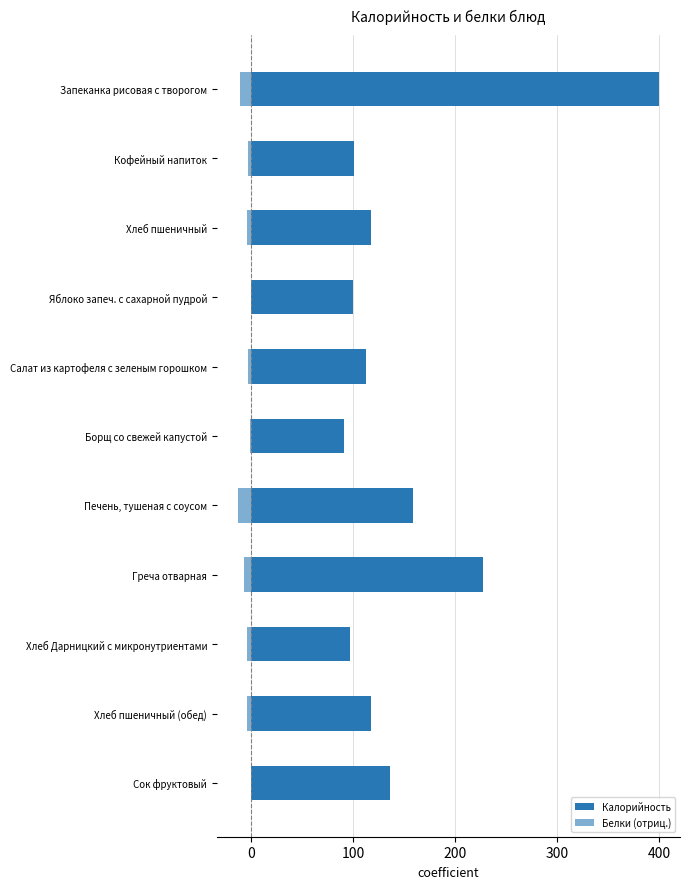

Is the value of Белки (отриц.) at Салат из картофеля с зеленым горошком greater than the value of Калорийность at Кофейный напиток?

No